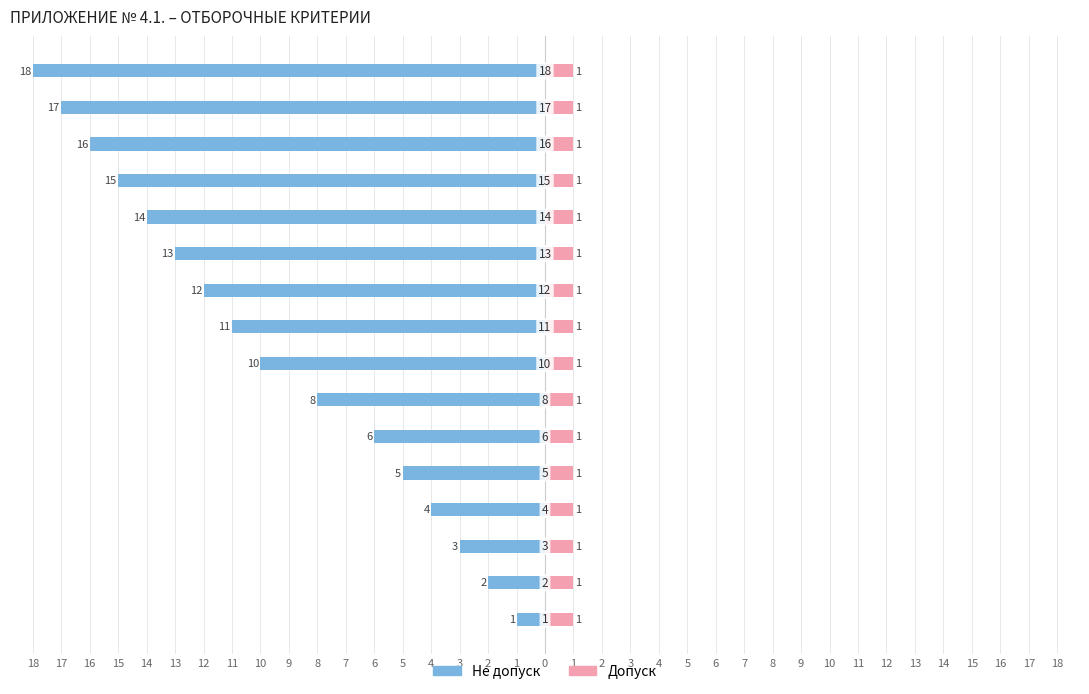

At which category is the sum across all series the highest?

18